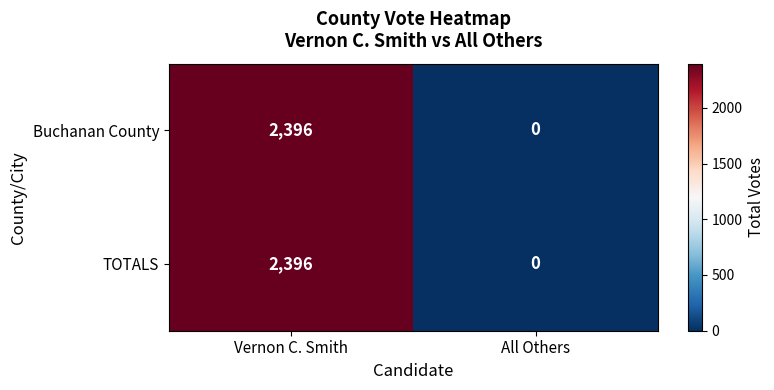

At which category is the sum across all series the highest?

Vernon C. Smith